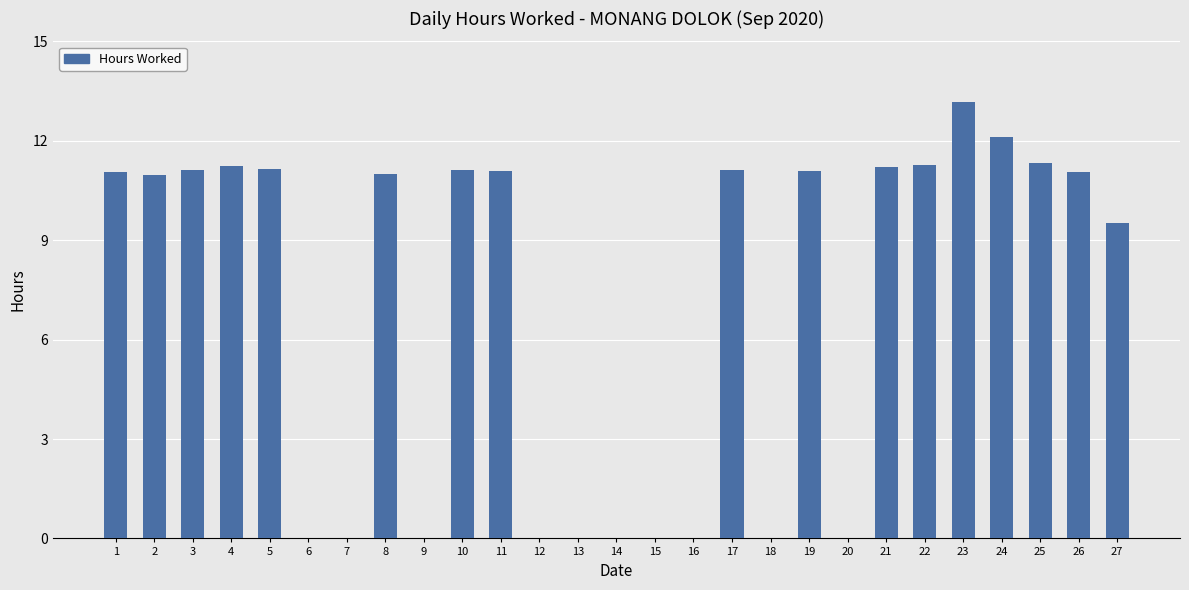

What is the sum of the values at 9 and 10?

11.1